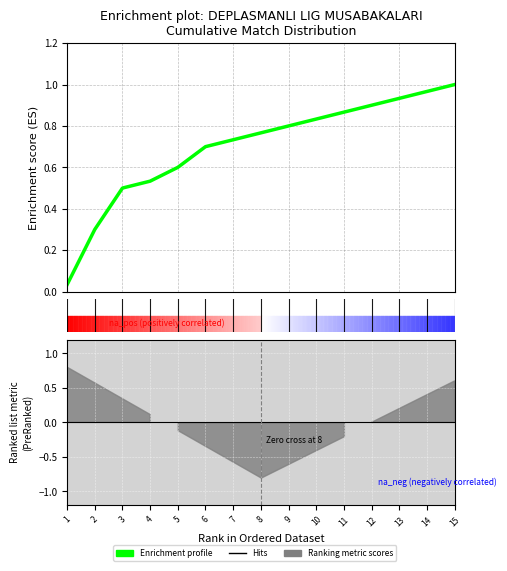

What is the approximate value at 2?

0.3